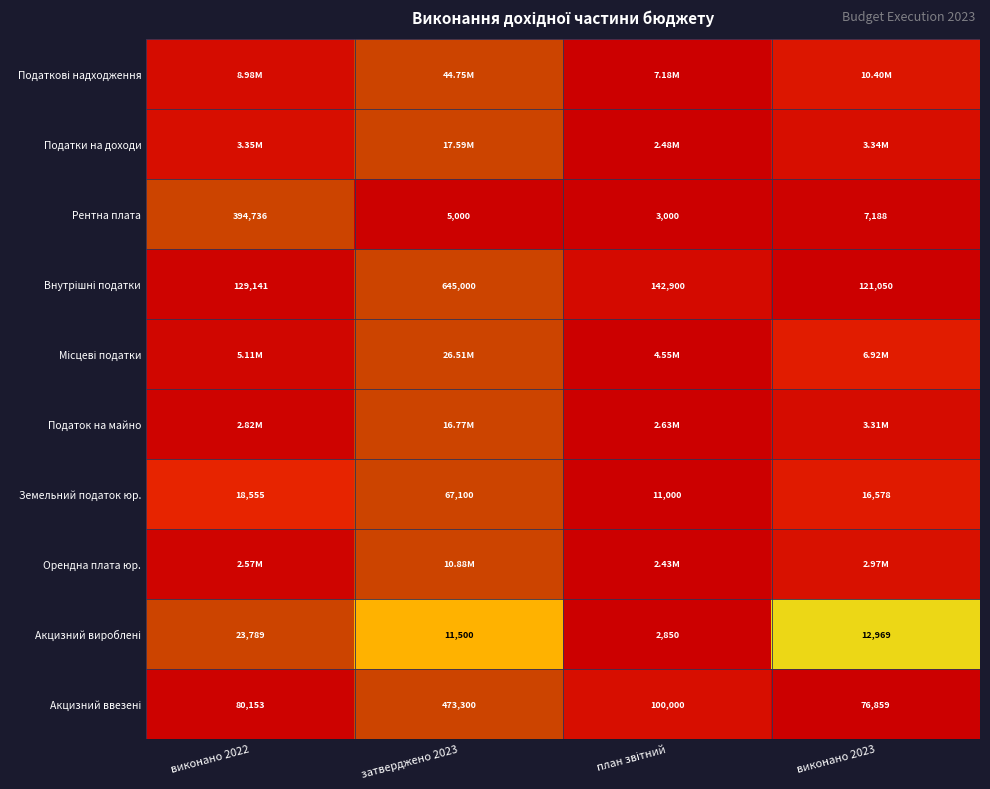

Rank the categories by Земельний податок юр. value from highest to lowest.

затверджено 2023, виконано 2022, виконано 2023, план звітний